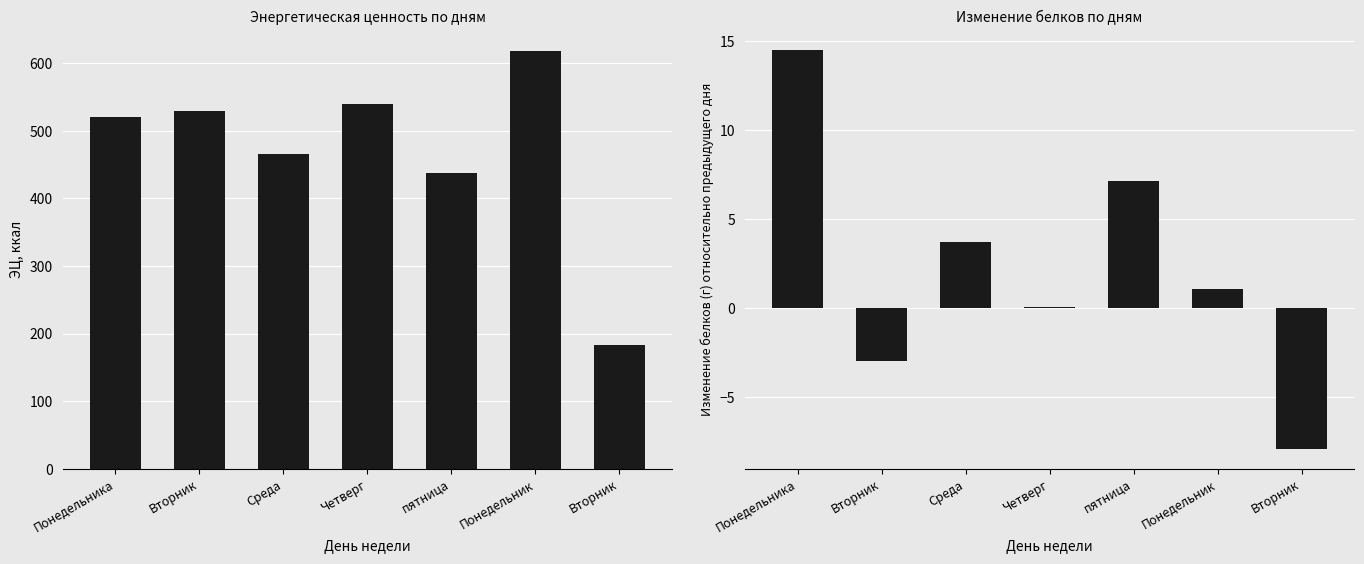

How many values in the ЭЦ (ккал) series are below 519?

3